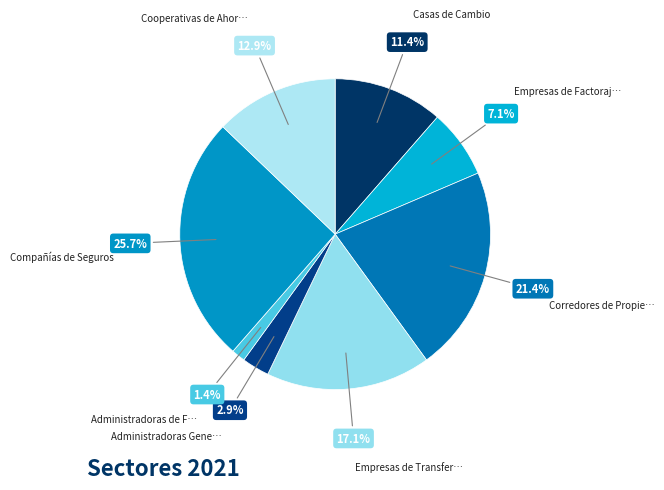

Rank the categories by value from lowest to highest.

Administradoras de Fondos de Inversión, Administradoras Generales de Fondos, Empresas de Factoraje (Factoring), Casas de Cambio, Cooperativas de Ahorro y Crédito, Empresas de Transferencia de Dinero, Corredores de Propiedades, Compañías de Seguros